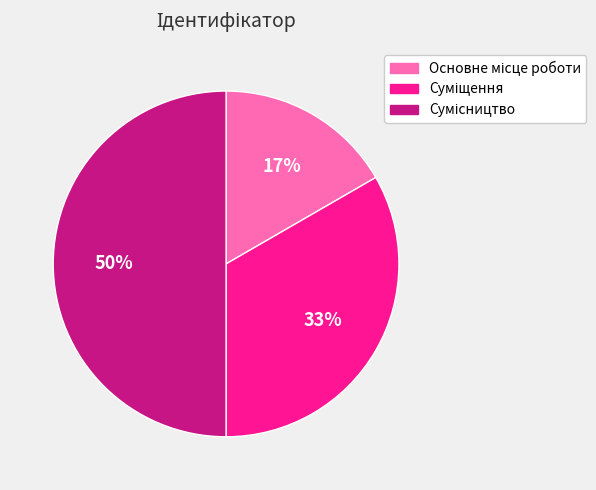

To the nearest percent, what is the difference between the largest and smallest slice percentages?

33%